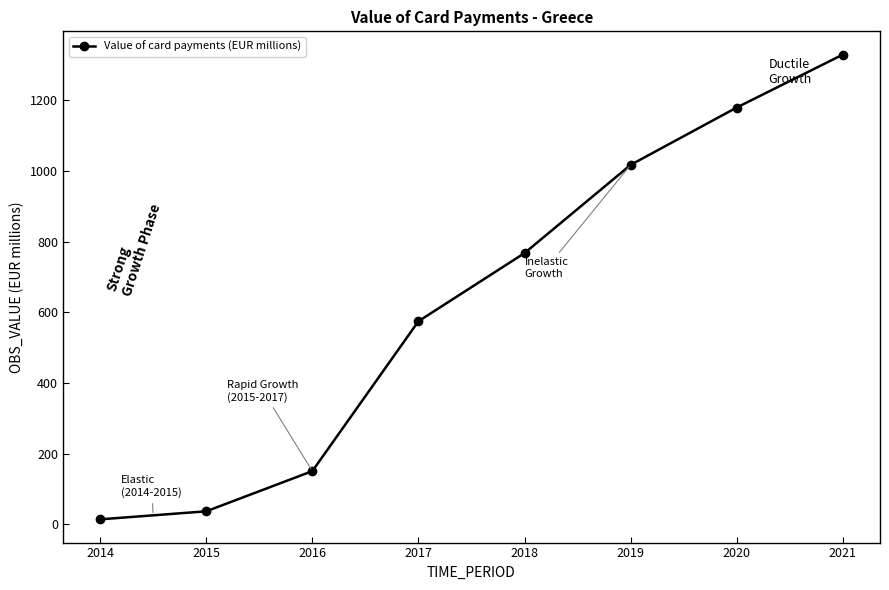

What is the change in value from 2015 to 2020?

+1142.7